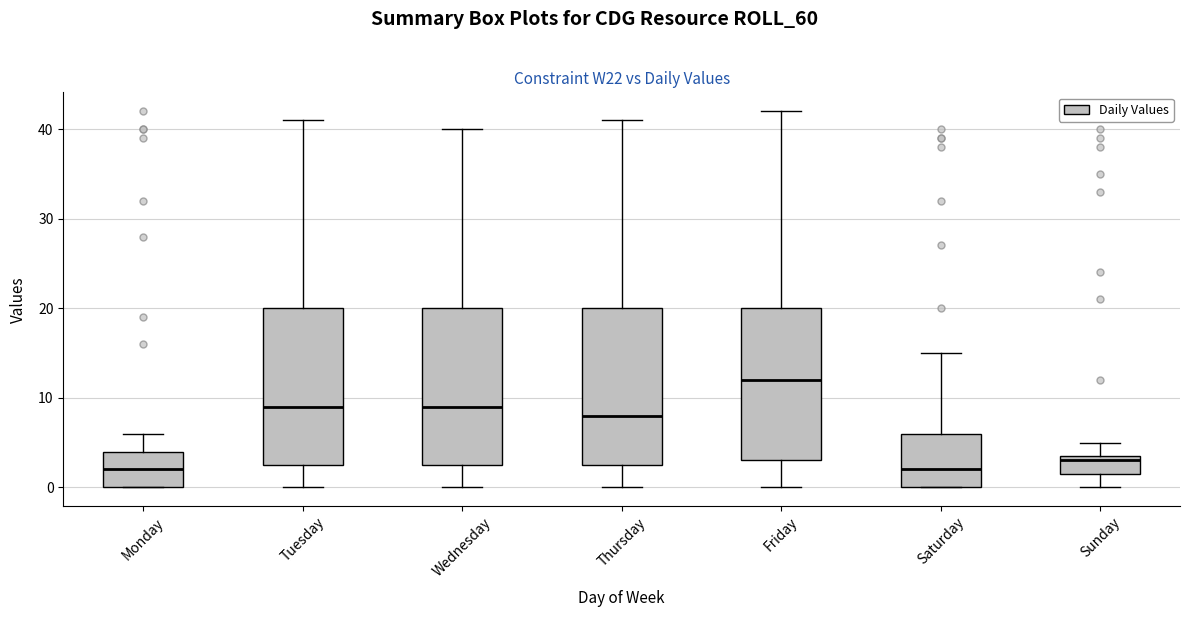

Where does the lower whisker of the box for Wednesday end on the y-axis? The values are not printed on the chart, so give them approximately, as read against the axis.

0